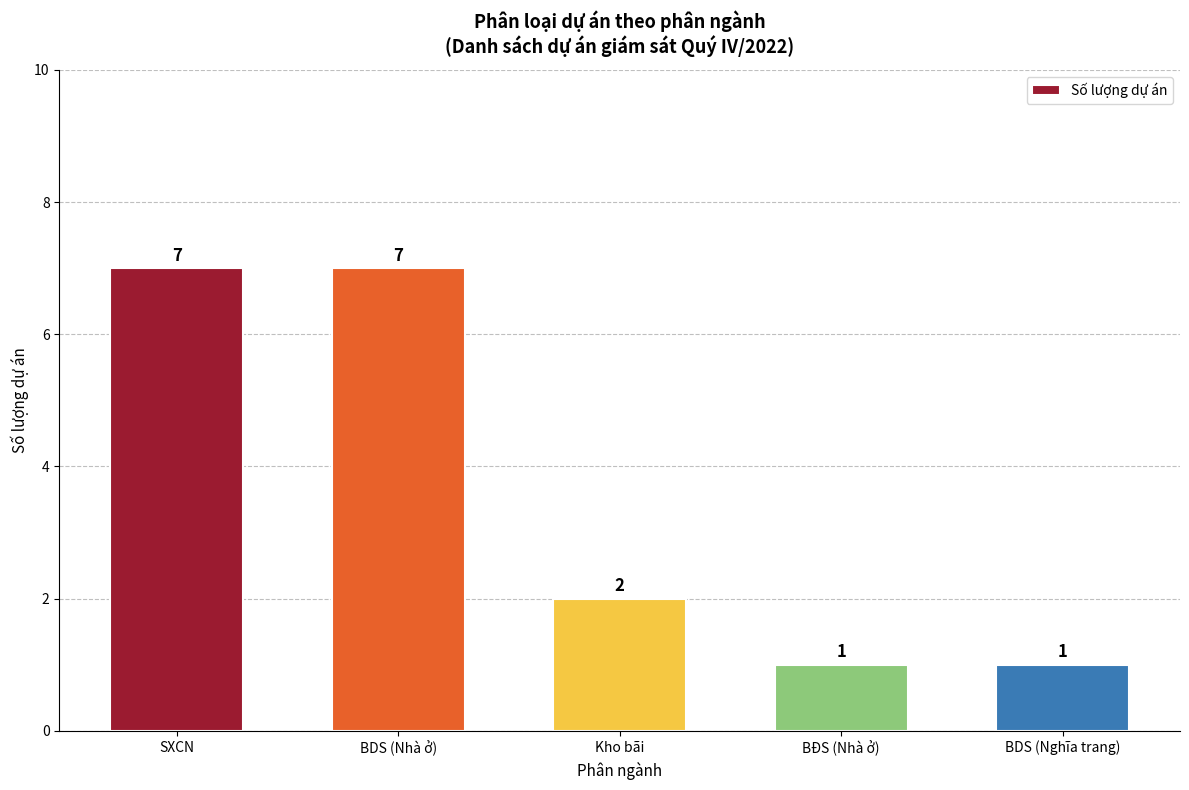

What is the maximum value shown in the chart?

7